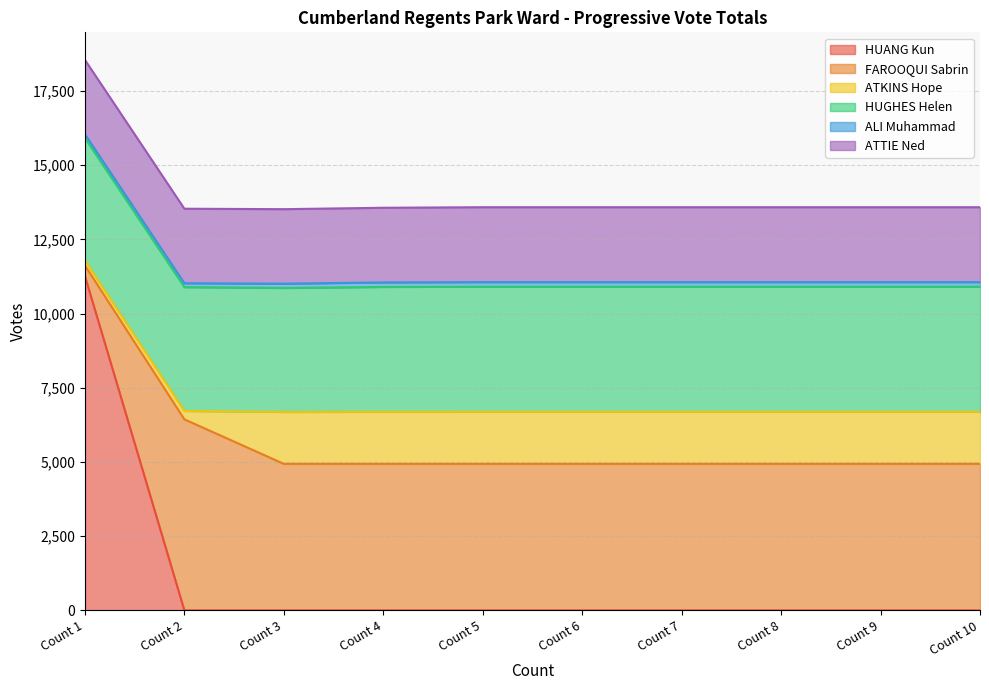

Reading left to right, transcribe all the data shown in this chart.

HUANG Kun: 11267	0	0	0	0	0	0	0	0	0
FAROOQUI Sabrin: 358	6438	4938	4938	4938	4938	4938	4938	4938	4938
ATKINS Hope: 164	283	1750	1753	1754	1754	1754	1754	1754	1754
HUGHES Helen: 4131	4173	4177	4209	4216	4216	4216	4216	4216	4216
ALI Muhammad: 125	131	145	152	154	154	154	154	154	154
ATTIE Ned: 2506	2510	2510	2515	2524	2524	2524	2524	2524	2524